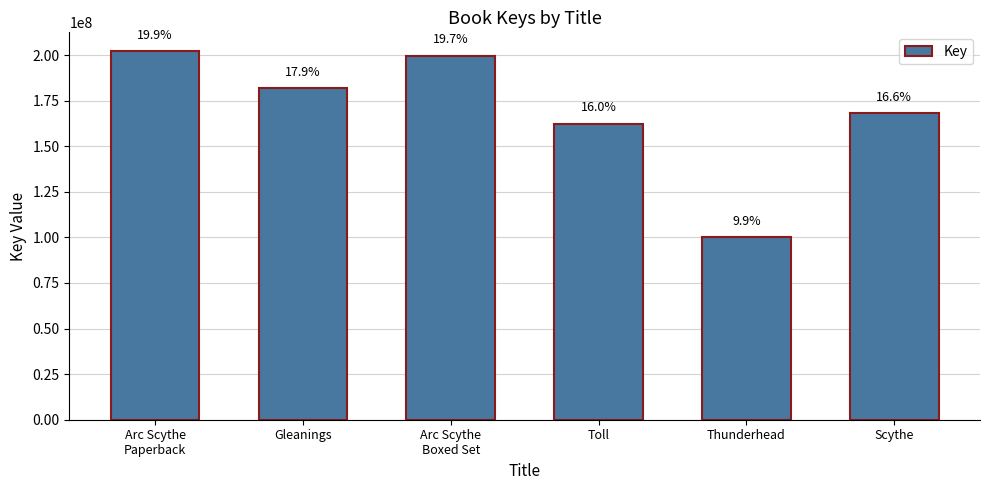

Which has a higher value, Thunderhead or Scythe?

Scythe